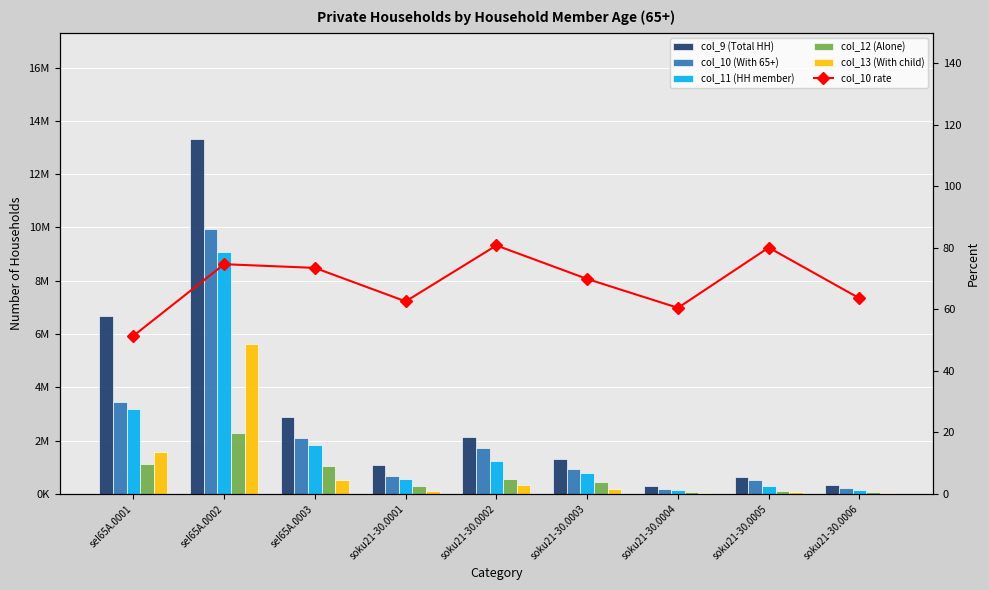

At which category does the chart reach its minimum across all series?

seI65A.0001